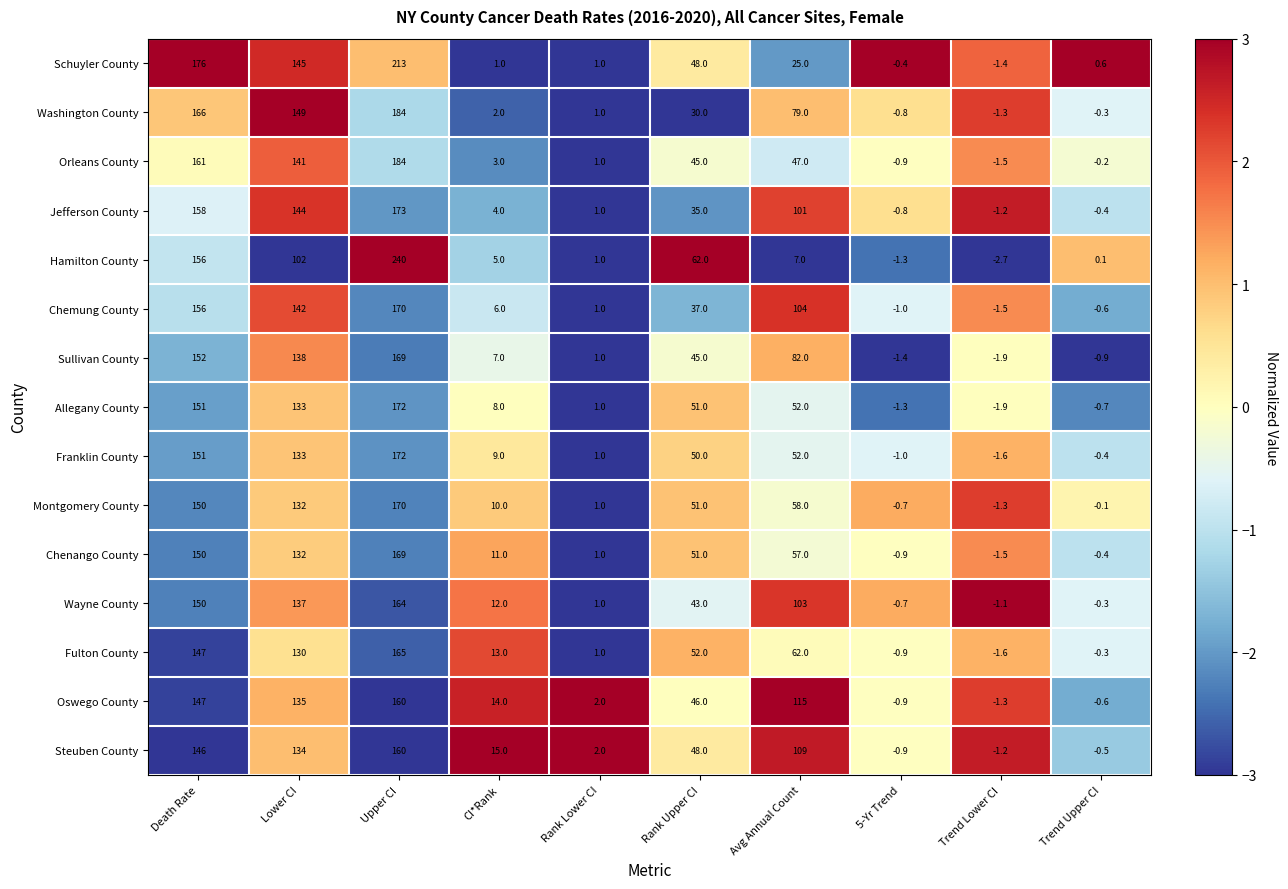

The Sullivan County series shows 45.0 at Rank Upper CI. True or false?

True